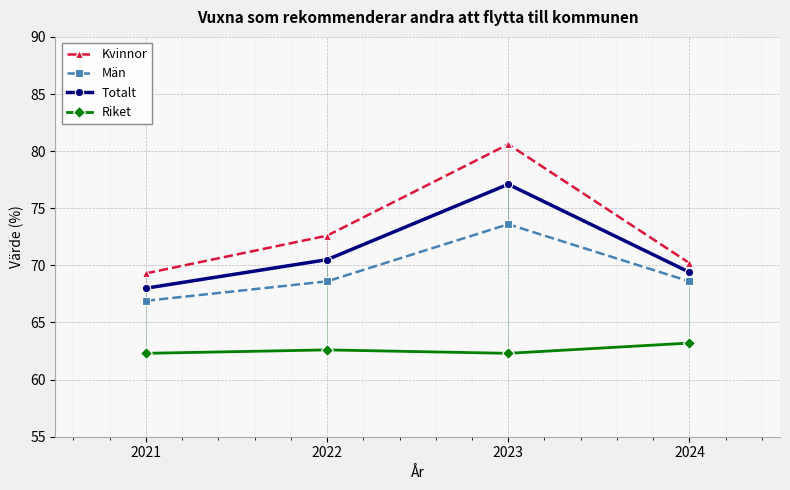

At which category is the sum across all series the highest?

2023